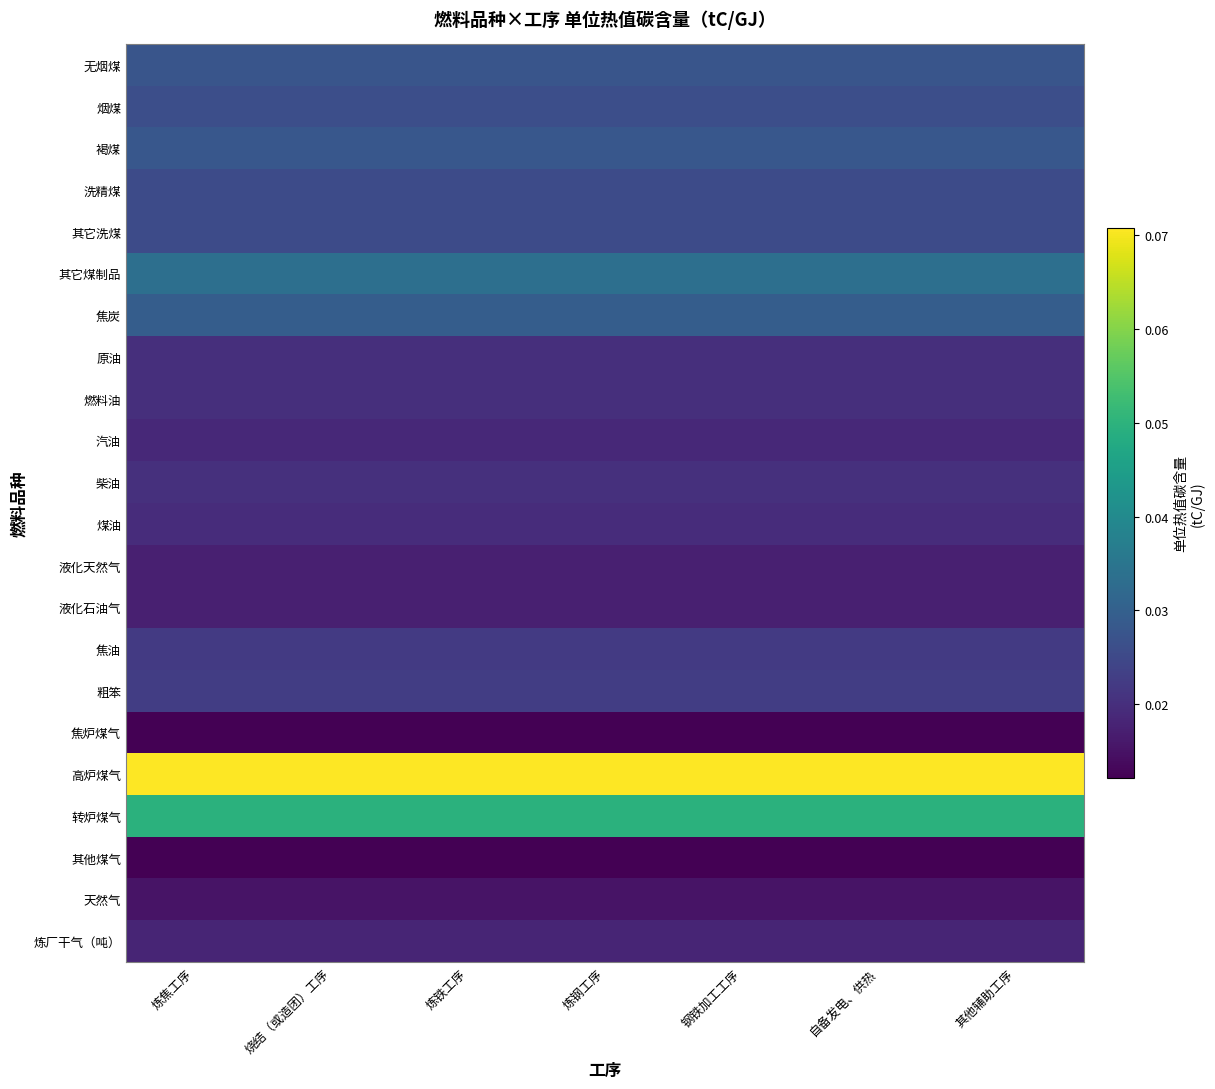

At how many categories does at least one series exceed 0?

7